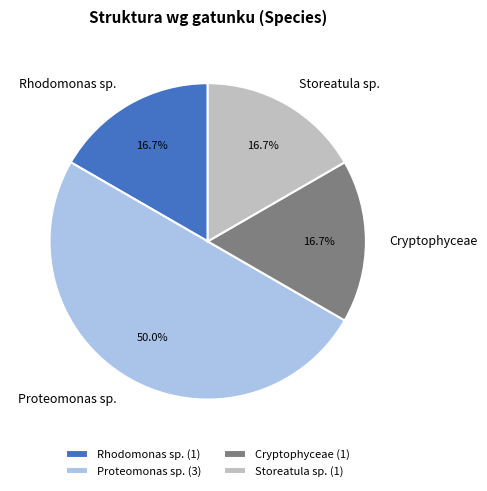

Approximately how many times larger is the value at Cryptophyceae compared to Storeatula sp.?

1.0